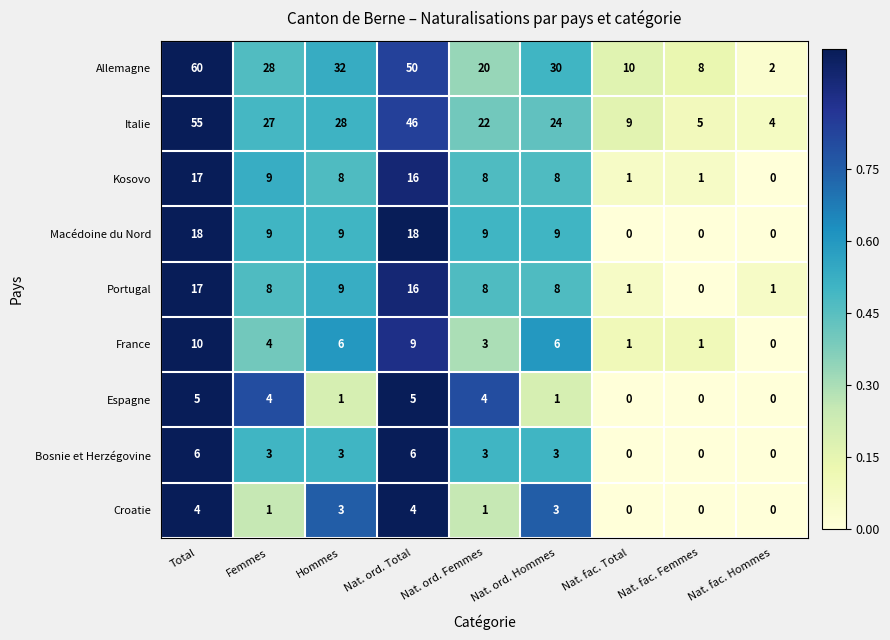

What is the difference between the maximum and minimum values in the Croatie series?

4